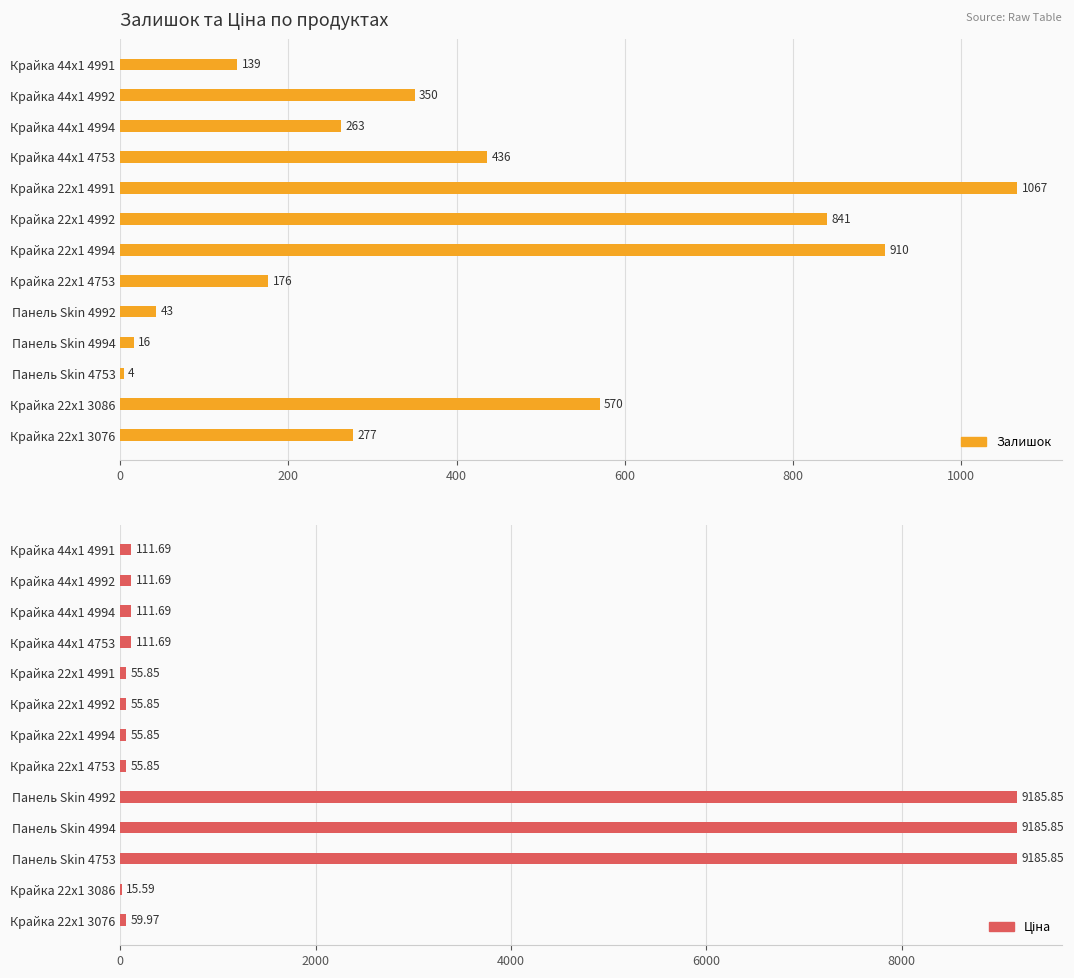

True or false: Залишок has a value of 277.0 at Крайка 22x1 3076.

True